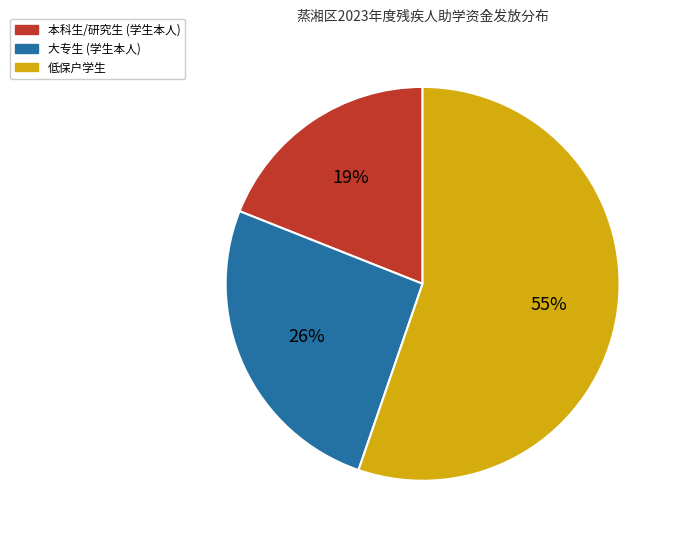

How many slices are in this pie chart?

3